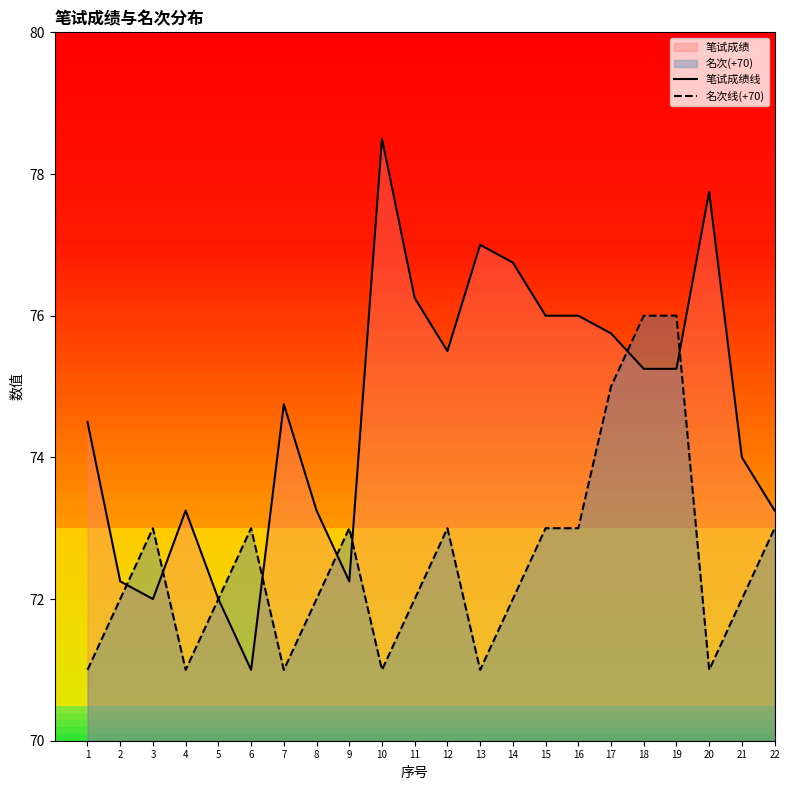

At how many categories does at least one series exceed 77?

2